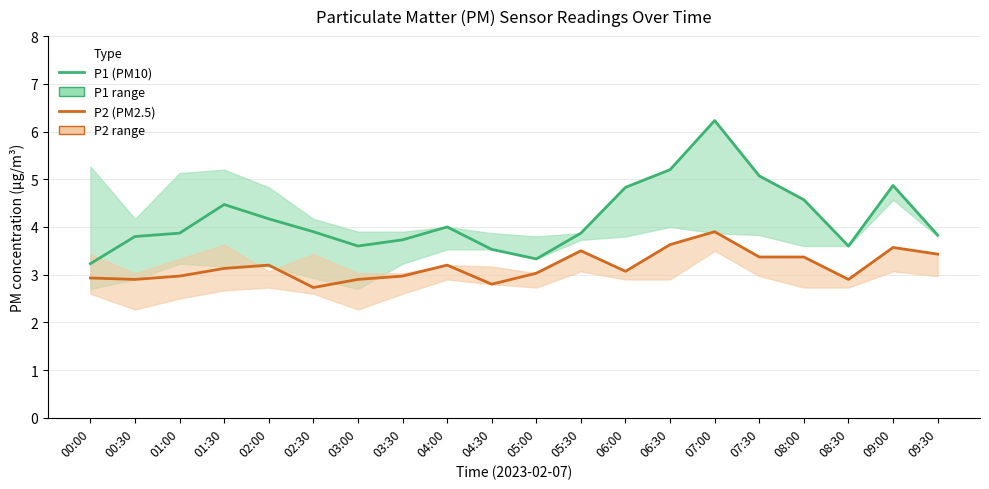

What is the highest value of the P2 (PM2.5) series?

3.9